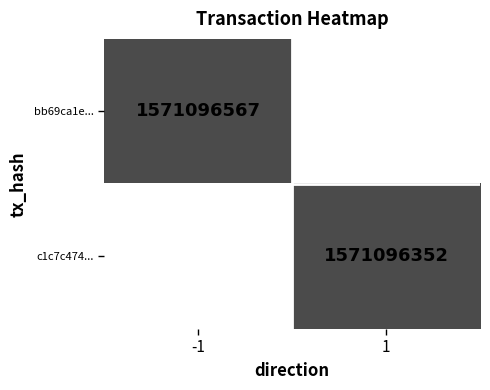

The value of bb69ca1e... at -1 is 1571096567. True or false?

True